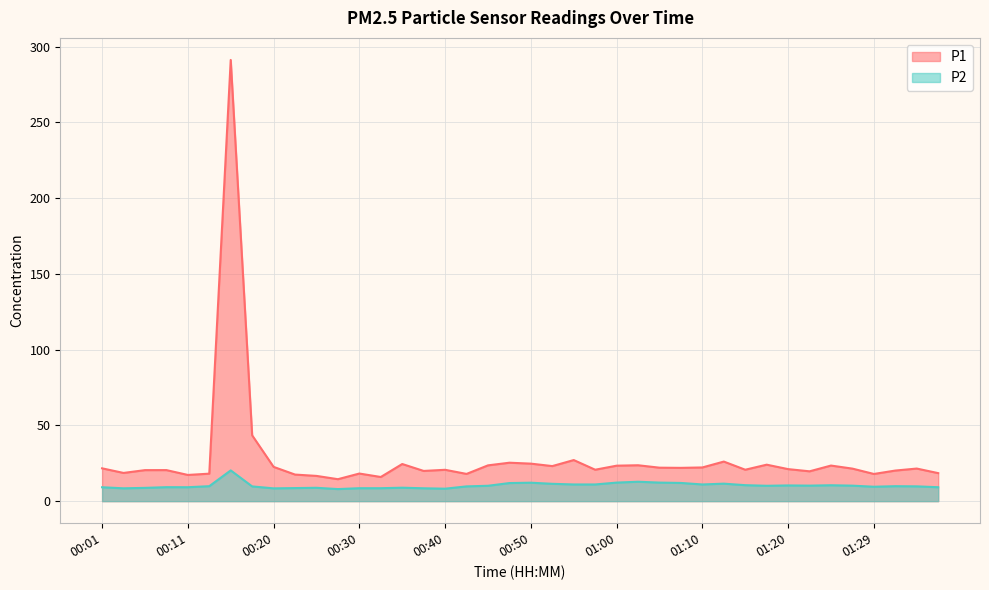

Between 00:40 and 00:43, which series saw the biggest shift?

P1